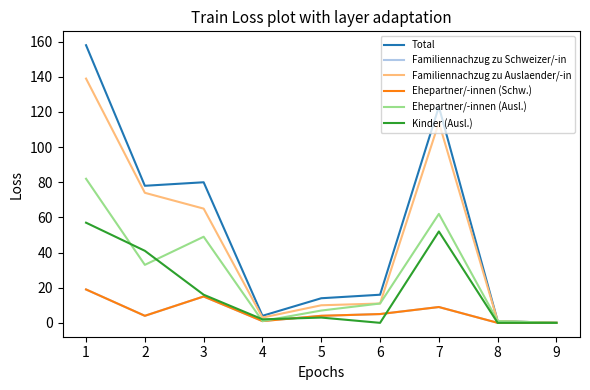

True or false: Ehepartner/-innen (Ausl.) and Total cross at least once.

False